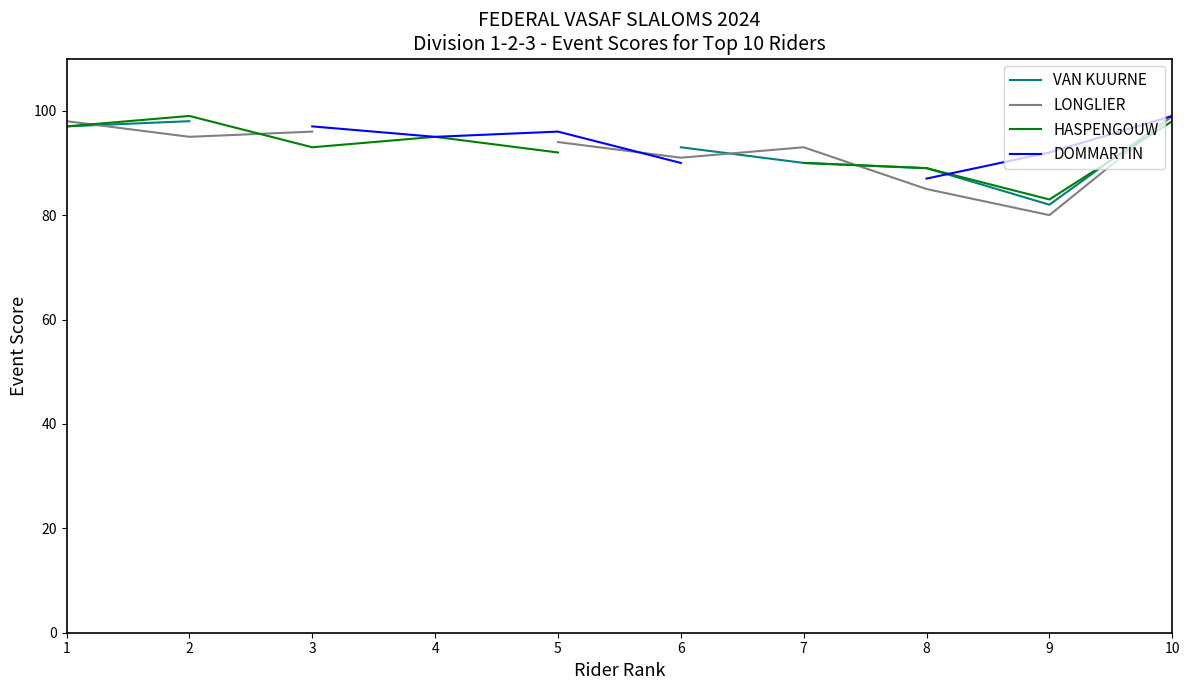

What is the maximum value shown in the chart?

99.0